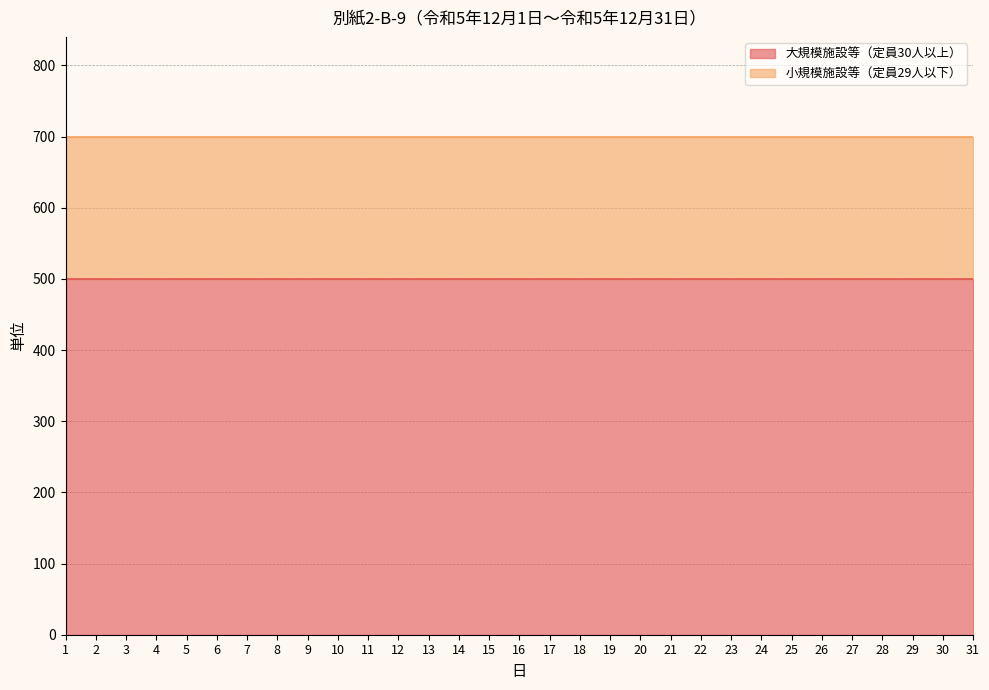

What is the value of the 大規模施設等（定員30人以上） point at the 5th from the left?

500